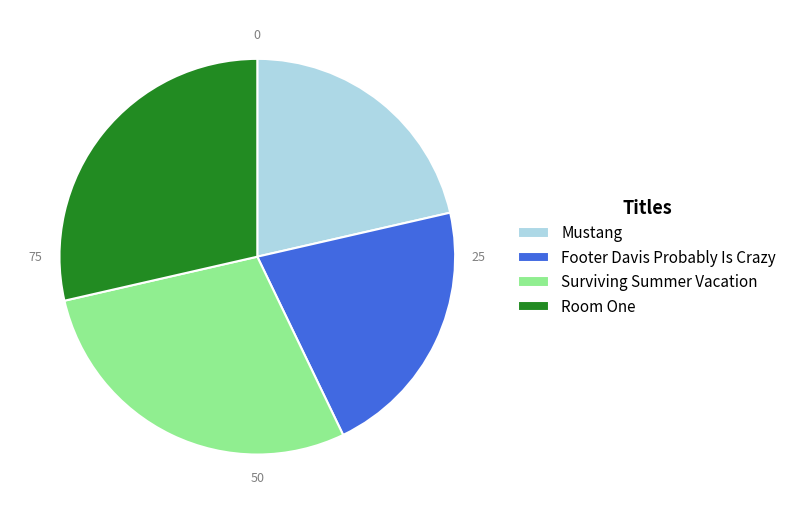

How many slices are in this pie chart?

4